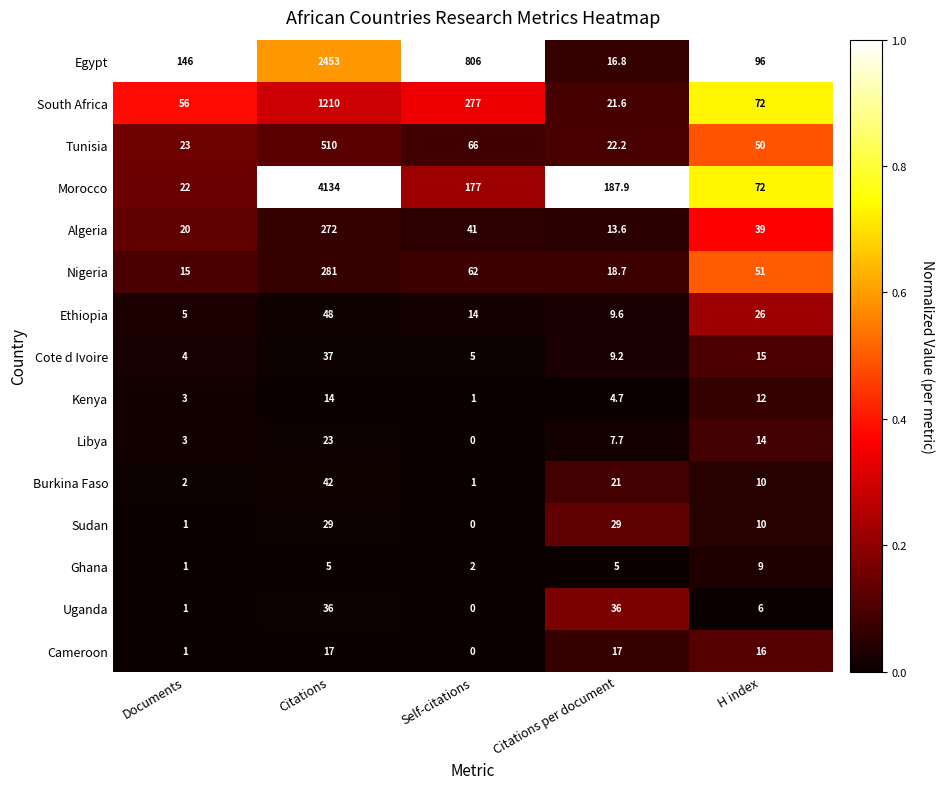

Between Citations and Self-citations, which series saw the biggest shift?

Morocco